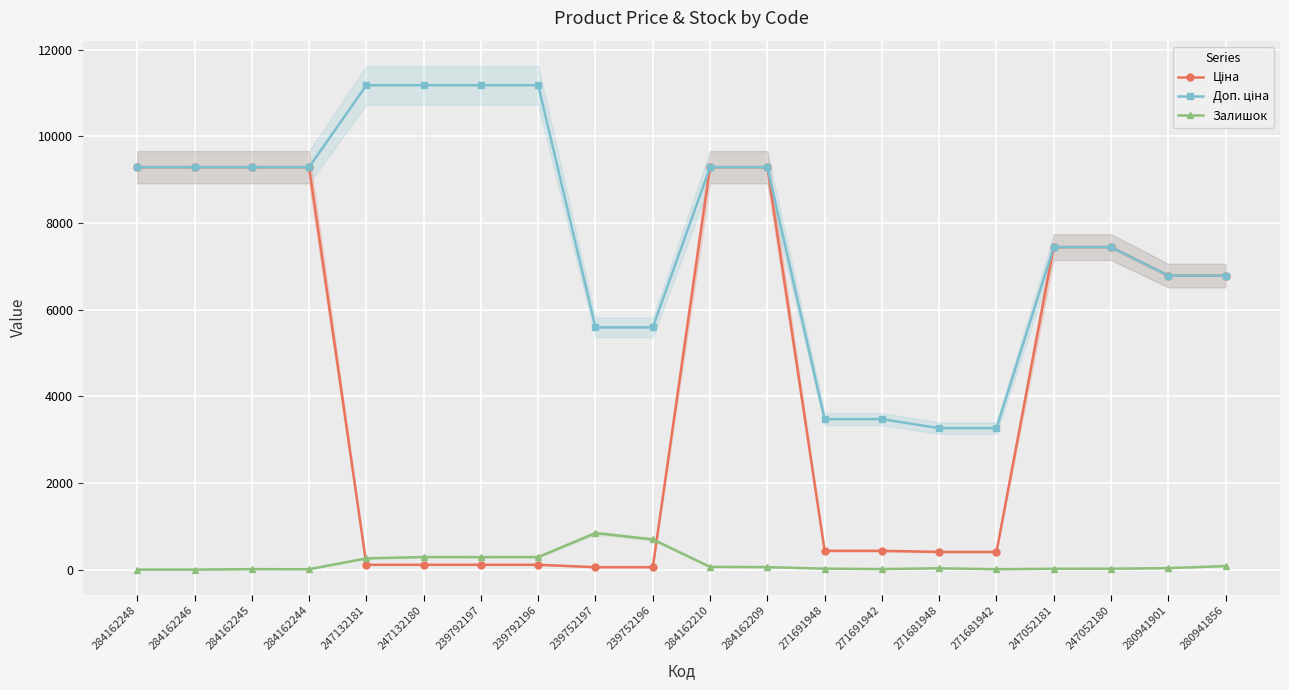

Reading left to right, extract all data points from this chart.

Ціна: 284162248=9290.5	284162246=9290.5	284162245=9290.5	284162244=9290.5	247132181=111.8	247132180=111.8	239792197=111.8	239792196=111.8	239752197=55.9	239752196=55.9	284162210=9290.5	284162209=9290.5	271691948=434.3	271691942=434.3	271681948=408.2	271681942=408.2	247052181=7444.6	247052180=7444.6	280941901=6787.1	280941856=6787.1
Доп. ціна: 284162248=9290.5	284162246=9290.5	284162245=9290.5	284162244=9290.5	247132181=11182.0	247132180=11182.0	239792197=11182.0	239792196=11182.0	239752197=5591.0	239752196=5591.0	284162210=9290.5	284162209=9290.5	271691948=3474.1	271691942=3474.1	271681948=3265.8	271681942=3265.8	247052181=7444.6	247052180=7444.6	280941901=6787.1	280941856=6787.1
Залишок: 284162248=0.0	284162246=0.0	284162245=11.0	284162244=9.0	247132181=260.0	247132180=290.0	239792197=289.0	239792196=290.0	239752197=845.0	239752196=698.0	284162210=63.0	284162209=57.0	271691948=22.0	271691942=13.0	271681948=30.0	271681942=10.0	247052181=20.0	247052180=21.0	280941901=34.0	280941856=82.0